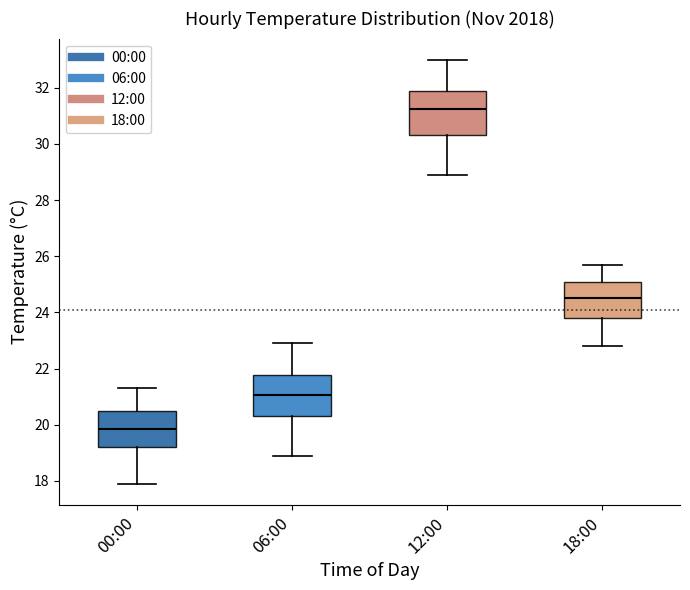

Reading left to right, transcribe this box plot: for each box, give where its median line is, the range the box spans, and where its two whiskers end, as read against the y-axis. The values are not printed on the chart, so give them approximately, as read against the axis.

00:00: median 19.8, box 19.2 to 20.4, whiskers 18.0 to 21.4
06:00: median 21.0, box 20.4 to 21.8, whiskers 19.0 to 23.0
12:00: median 31.2, box 30.4 to 31.8, whiskers 29.0 to 33.0
18:00: median 24.6, box 23.8 to 25.0, whiskers 22.8 to 25.8